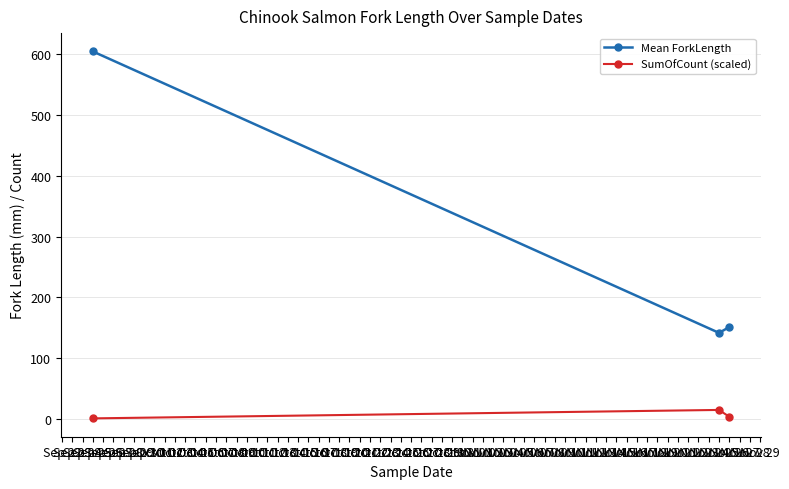

What is the greatest value displayed?

605.0